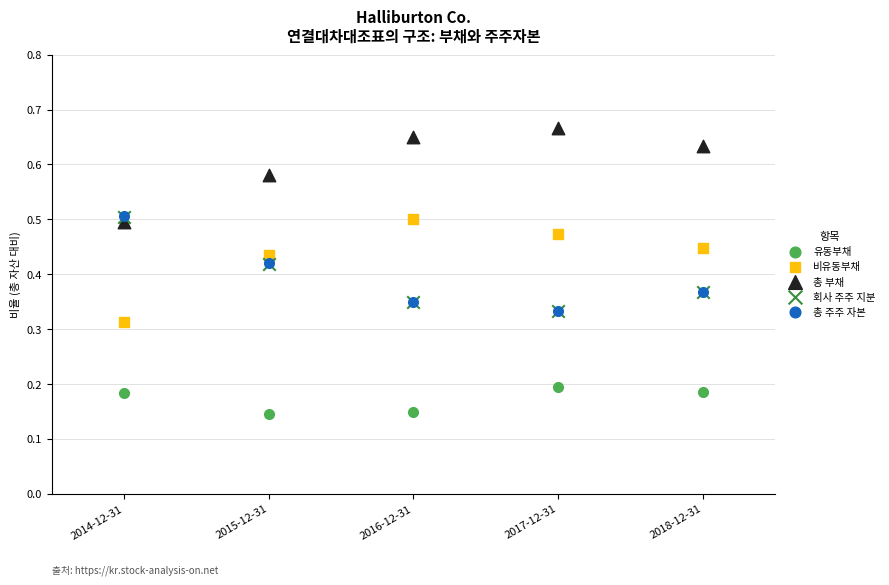

Which series reaches the minimum Y coordinate?

유동부채